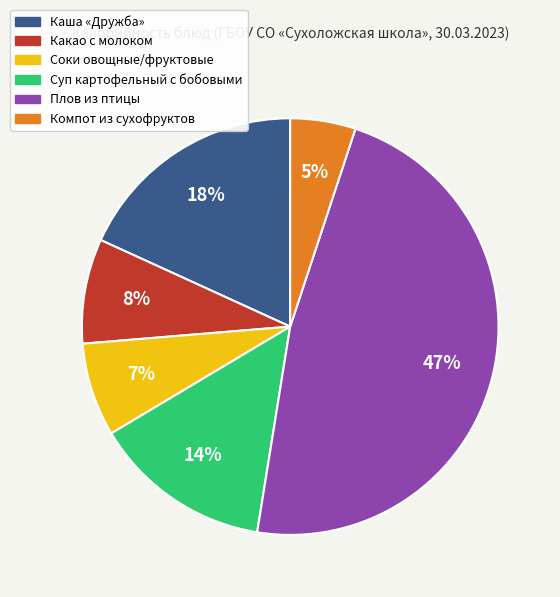

Is the sum of Суп картофельный с бобовыми and Соки овощные/фруктовые greater than half?

No